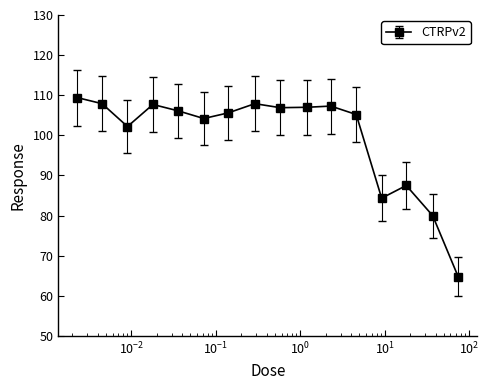

What is the value of the 14th point from the left?

87.5